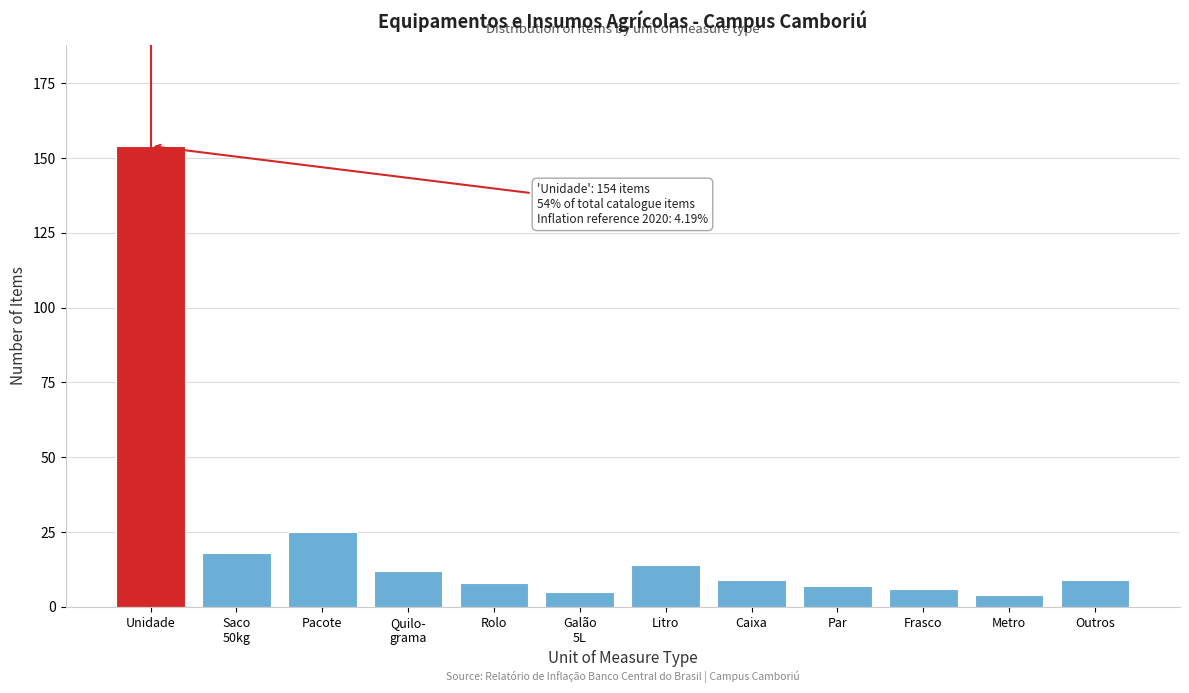

Reading left to right, transcribe all the data shown in this chart.

154	18	25	12	8	5	14	9	7	6	4	9